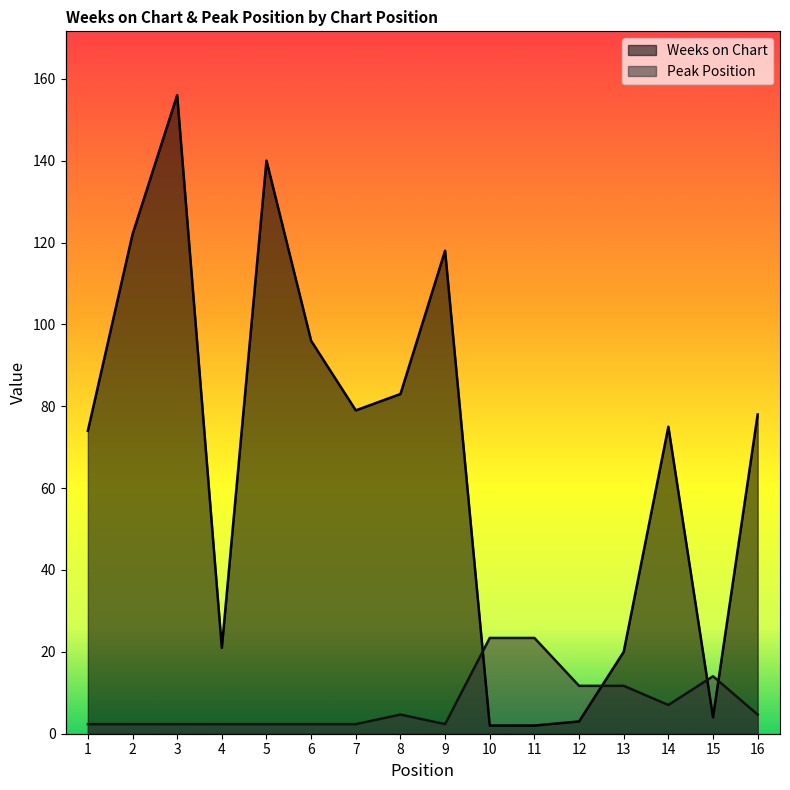

Which series has the largest range (max minus min)?

Weeks on Chart